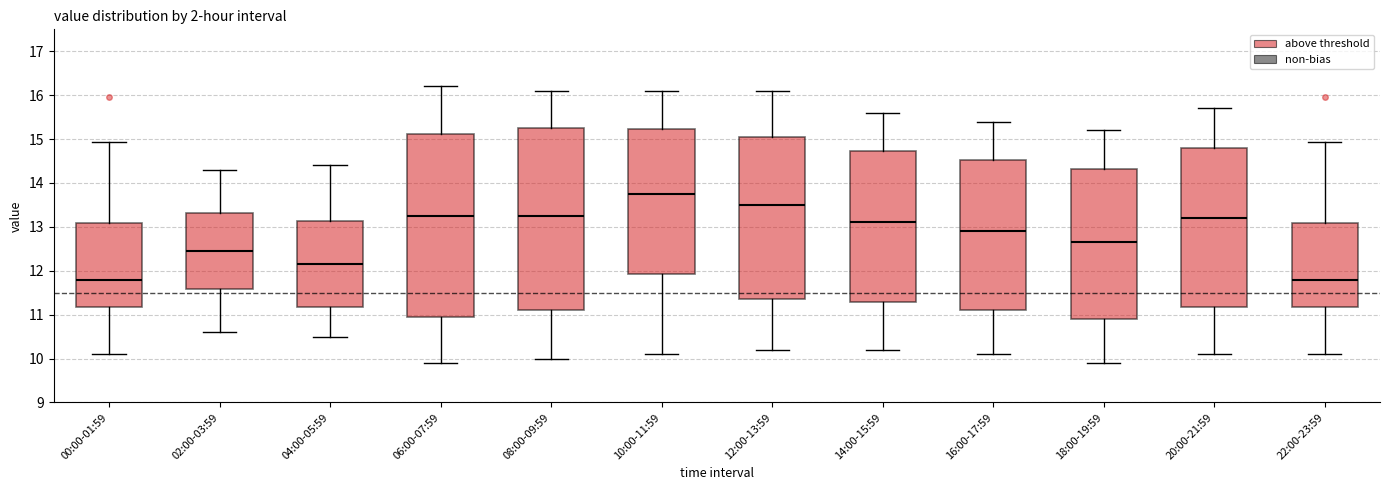

Where does the median line of the box for 06:00-07:59 sit on the y-axis? The values are not printed on the chart, so give them approximately, as read against the axis.

13.3